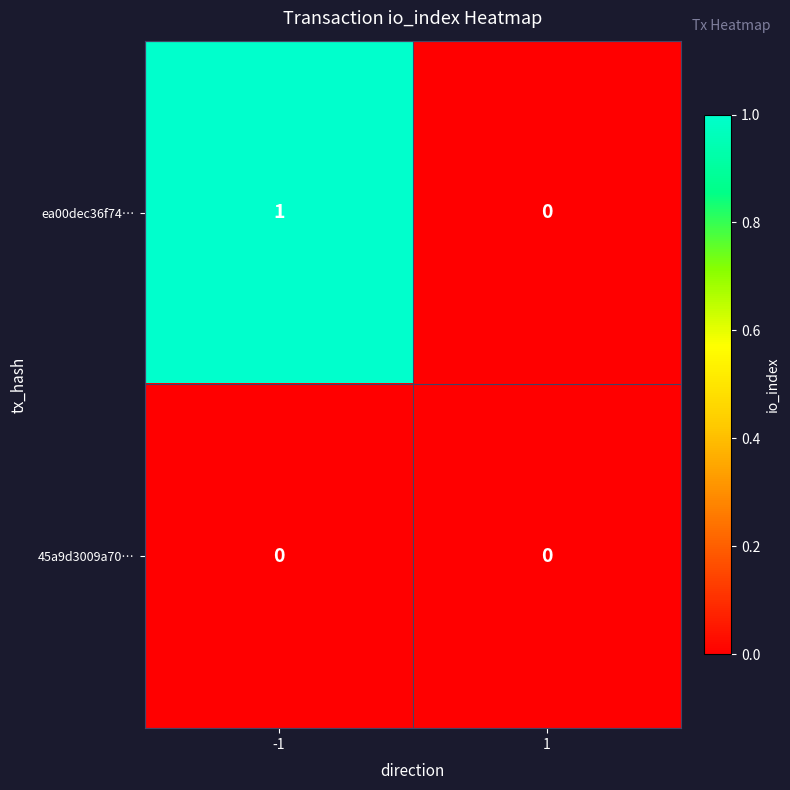

Which series has the largest total across all categories?

ea00dec36f74…